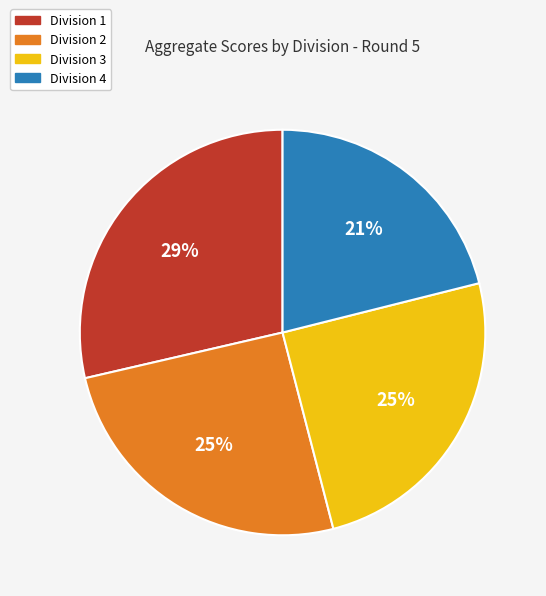

What is the smallest slice in the pie chart?

Division 4